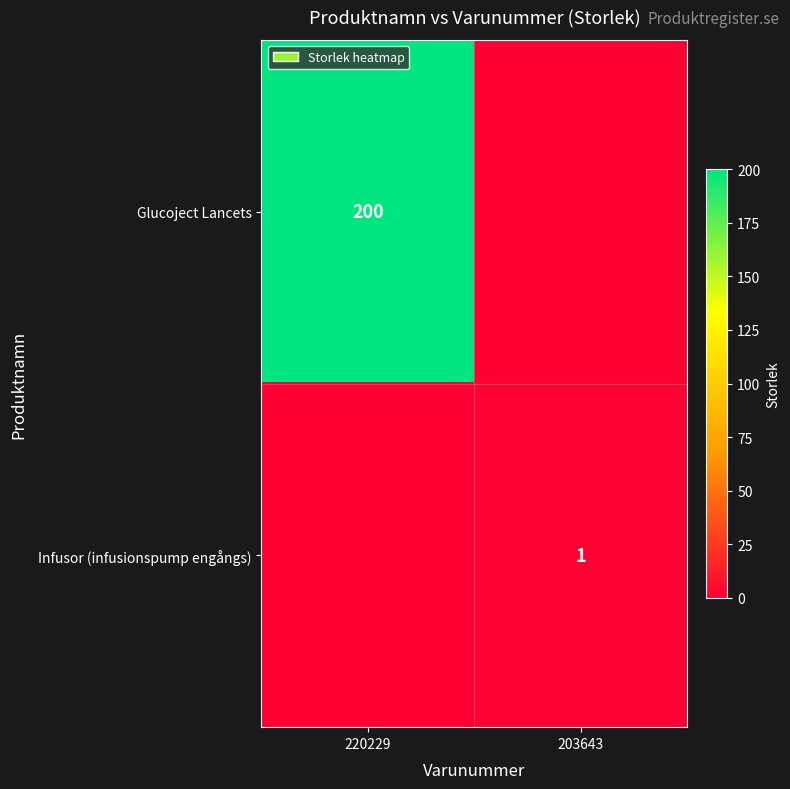

Is it true that Glucoject Lancets equals 200 at 220229?

True